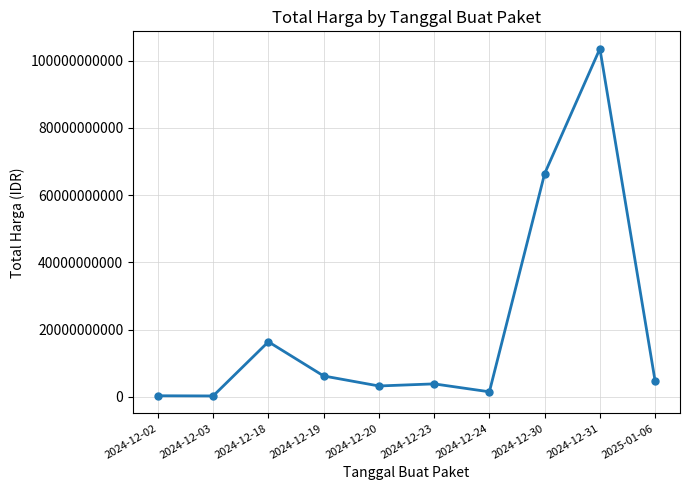

Is it true that the value at 2024-12-19 is 6183900000?

True